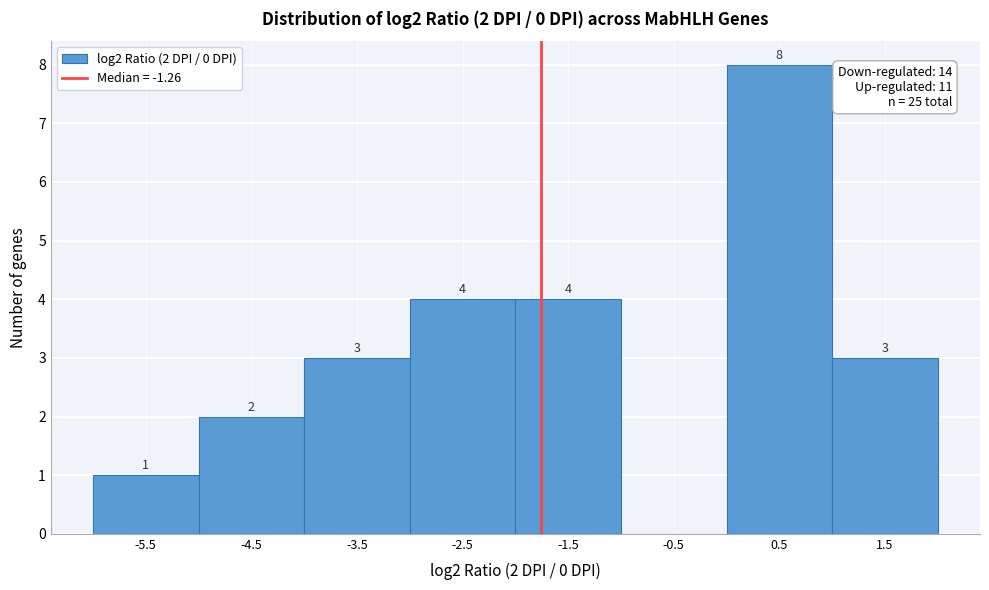

Reading right to left, list all the values displayed in this chart.

1.5=3	0.5=8	-0.5=0	-1.5=4	-2.5=4	-3.5=3	-4.5=2	-5.5=1